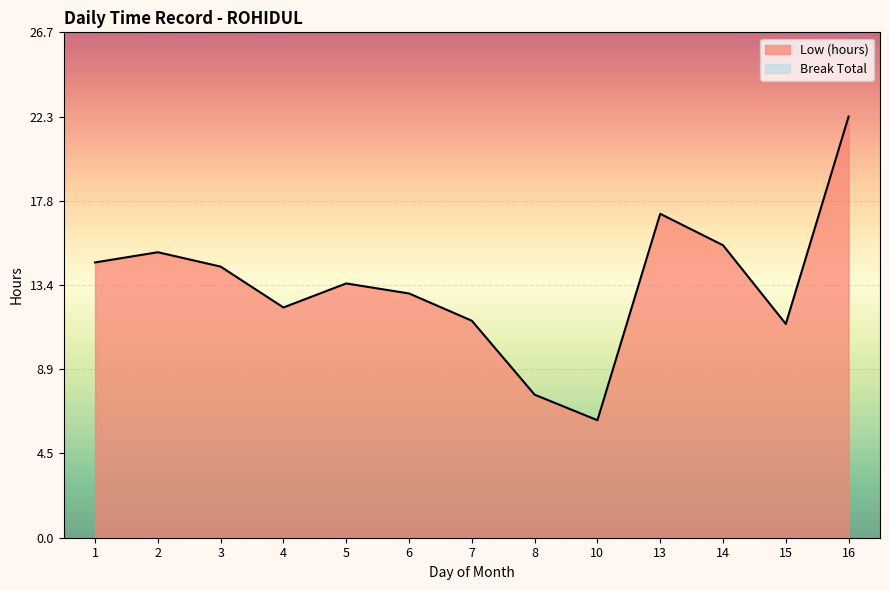

Between 8 and 15, which is larger?

15